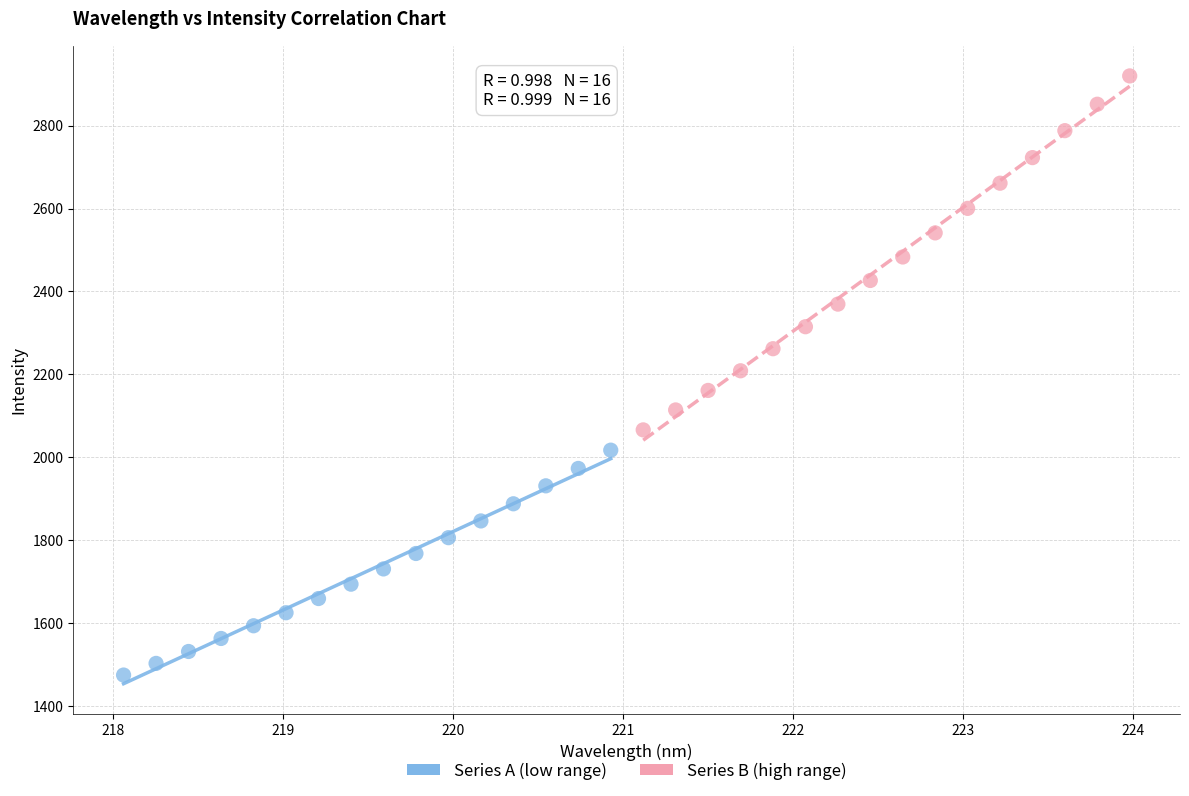

Which series reaches the maximum Y coordinate?

Series B (high range)